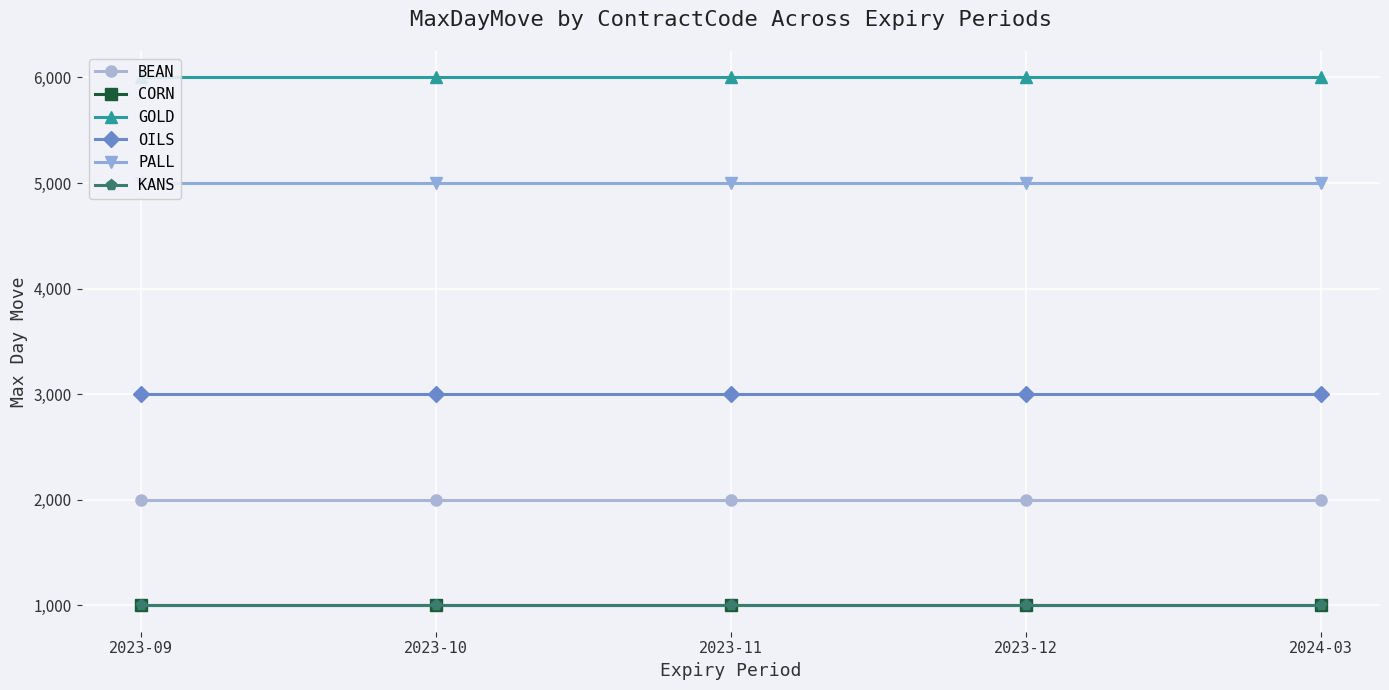

Rank the series by their maximum value, from highest to lowest.

GOLD, PALL, OILS, BEAN, CORN, KANS